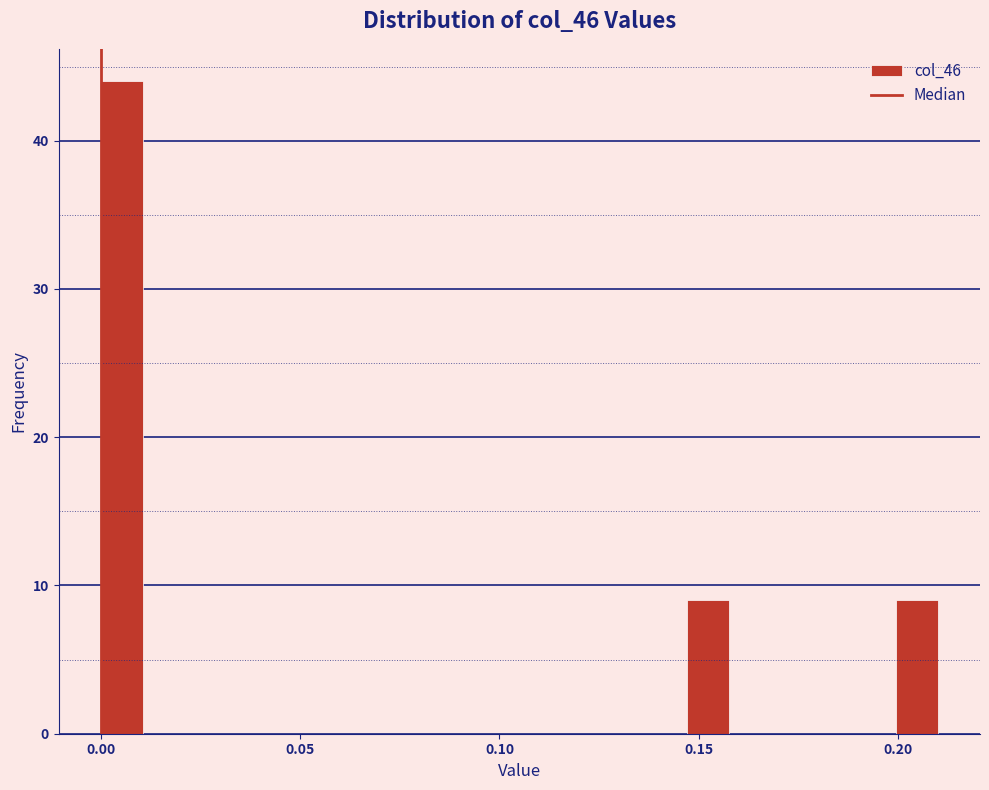

Read against the x-axis, roughly where is the centre of the tallest bar?

0.005